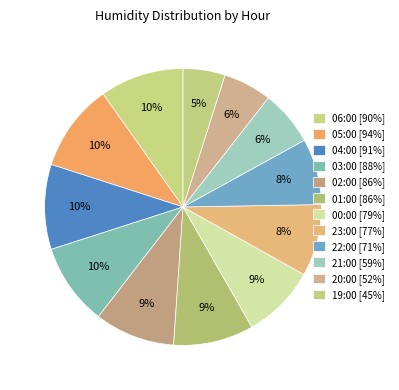

How many segments does this pie chart have?

12